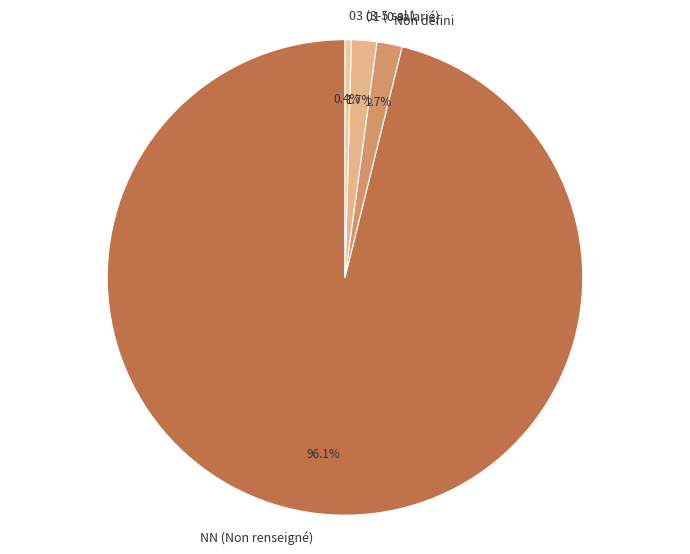

Which category has the biggest portion of the pie?

NN (Non renseigné)